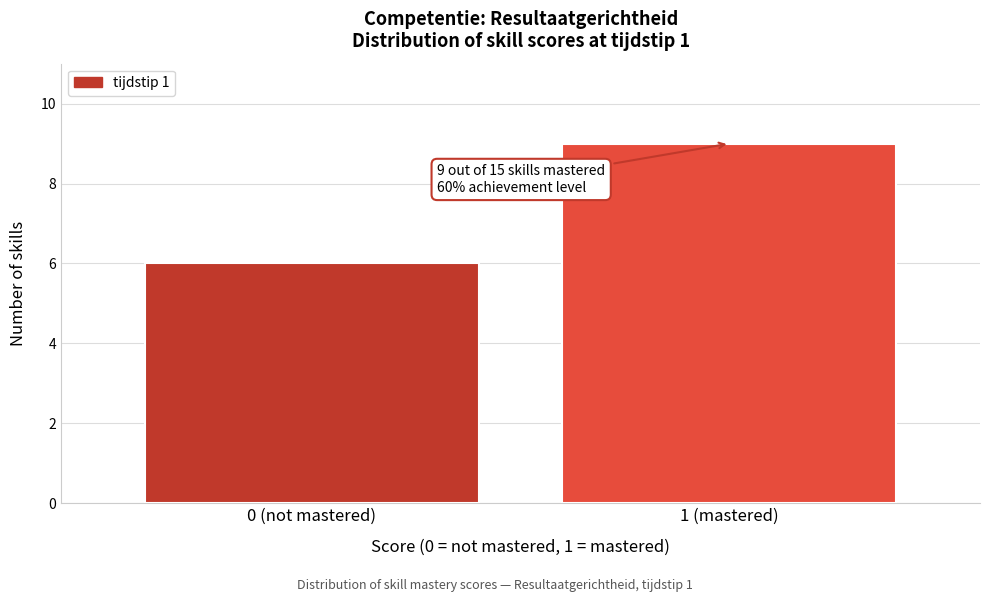

Reading left to right, transcribe all the data shown in this chart.

6	9